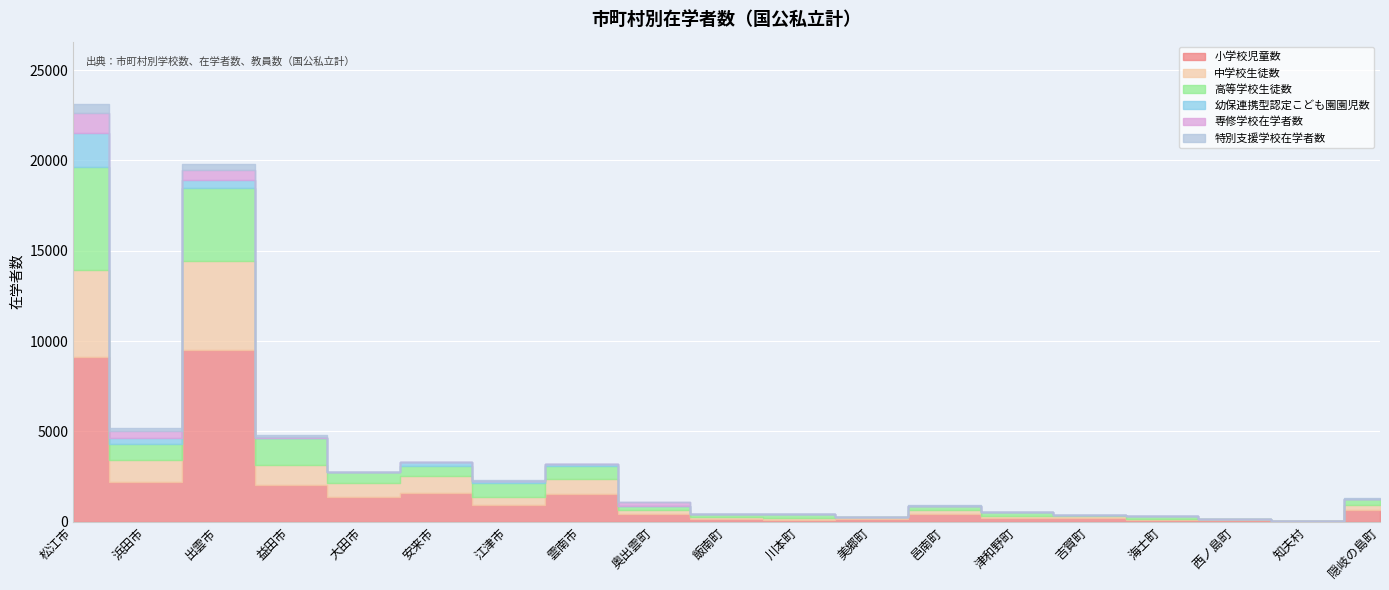

True or false: 特別支援学校在学者数 has more than 2 points higher than both neighbors.

True